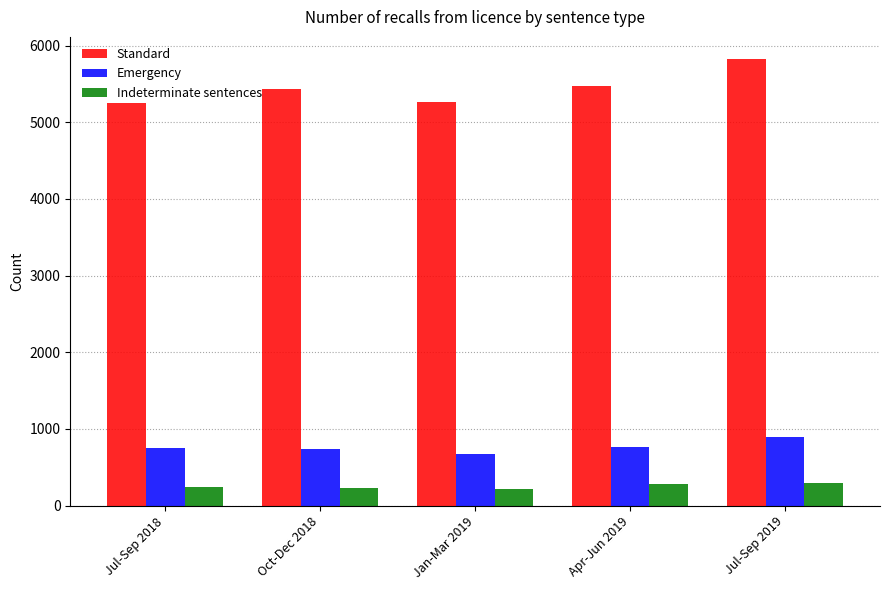

What is the difference between the highest and lowest values at Apr-Jun 2019?

5196